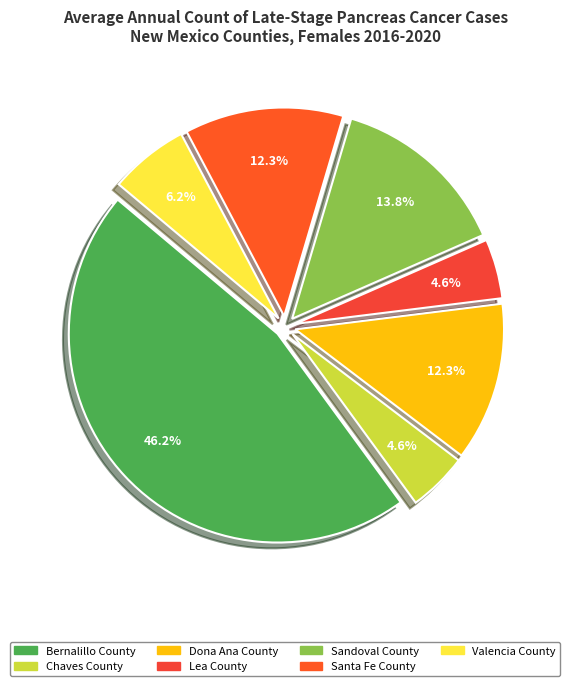

The Dona Ana County slice represents 4% of the pie. True or false?

False